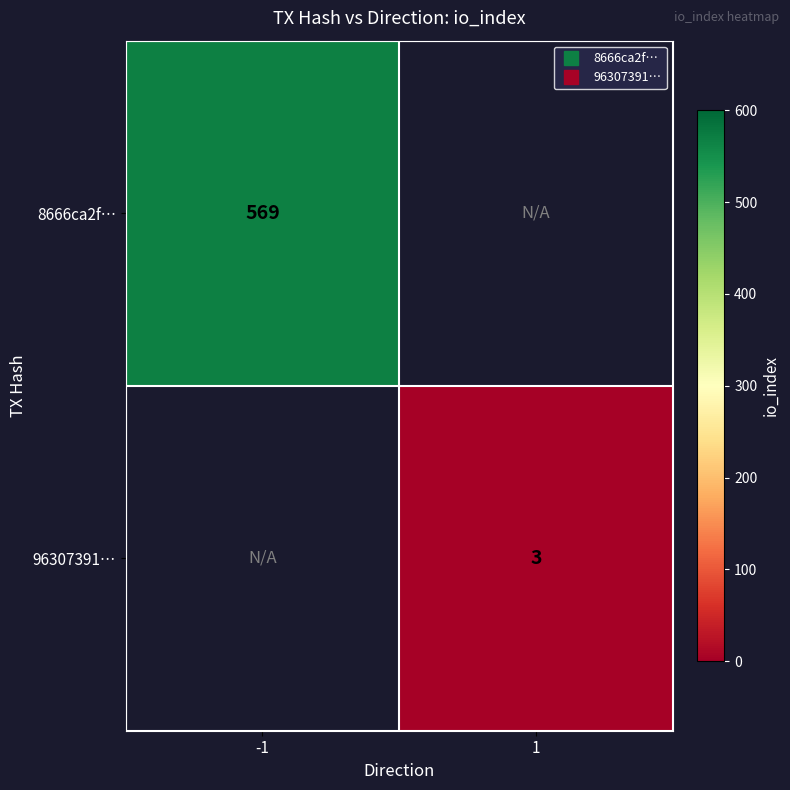

Rank the series by their maximum value, from highest to lowest.

8666ca2f…, 96307391…